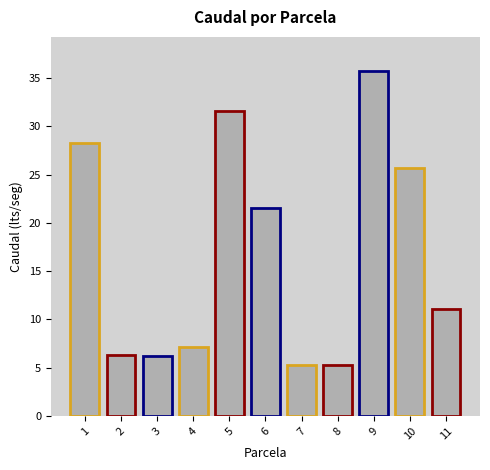

How many bars are there in total?

11